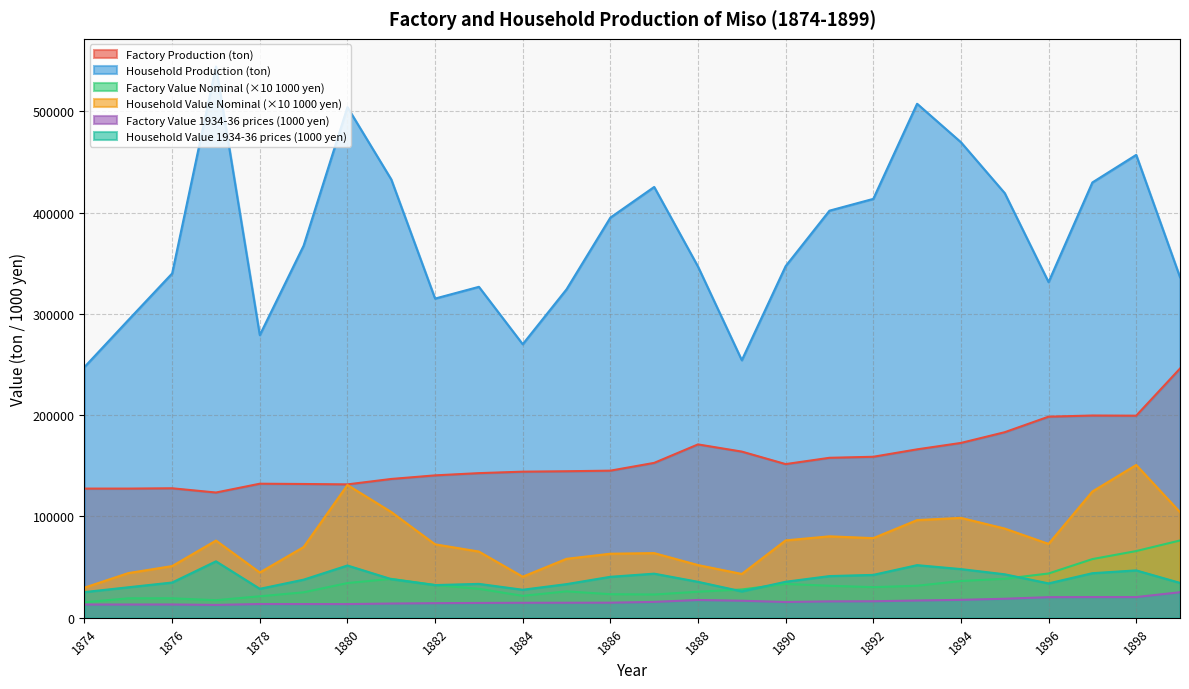

Reading right to left, extract all data points from this chart.

Factory Production (ton): 1899=246023	1898=199466	1897=199635	1896=198484	1895=183161	1894=172564	1893=166238	1892=158910	1891=157894	1890=151673	1889=164018	1888=171109	1887=152880	1886=145196	1885=144623	1884=144199	1883=142751	1882=140543	1881=136999	1880=131648	1879=132038	1878=132304	1877=123611	1876=127800	1875=127500	1874=127500
Household Production (ton): 1899=336164	1898=456930	1897=429724	1896=331350	1895=419160	1894=469451	1893=507416	1892=413498	1891=401857	1890=347096	1889=254212	1888=346646	1887=425280	1886=394995	1885=324232	1884=270004	1883=326682	1882=315082	1881=432701	1880=504041	1879=367308	1878=279022	1877=544290	1876=339904	1875=293895	1874=247586
Factory Value (1000 yen N): 1899=76270	1898=65820	1897=57890	1896=43670	1895=38460	1894=36240	1893=31590	1892=30190	1891=31580	1890=33370	1889=27880	1888=25670	1887=22930	1886=23230	1885=26030	1884=21630	1883=28550	1882=32320	1881=38360	1880=34230	1879=25090	1878=21170	1877=17310	1876=19170	1875=19130	1874=15300
Household Value (1000 yen N): 1899=104210	1898=150800	1897=124620	1896=72890	1895=88030	1894=98580	1893=96400	1892=78570	1891=80370	1890=76360	1889=43220	1888=51990	1887=63790	1886=63200	1885=58160	1884=40500	1883=65340	1882=72470	1881=104360	1880=131050	1879=69790	1878=44640	1877=76200	1876=50990	1875=44080	1874=29710
Factory Value 1934-36 (1000 yen R): 1899=25168	1898=20405	1897=20423	1896=20305	1895=18737	1894=17653	1893=17006	1892=16256	1891=16153	1890=15516	1889=16779	1888=17504	1887=15640	1886=14854	1885=14795	1884=14752	1883=14603	1882=14378	1881=14015	1880=13468	1879=13507	1878=13535	1877=12645	1876=13074	1875=13043	1874=13043
Household Value 1934-36 (1000 yen R): 1899=34390	1898=46744	1897=43960	1896=33897	1895=42880	1894=48025	1893=51909	1892=42301	1891=41110	1890=35508	1889=26006	1888=35462	1887=43506	1886=40408	1885=33169	1884=27621	1883=33420	1882=32232	1881=38127	1880=51563	1879=37576	1878=28544	1877=55681	1876=34772	1875=30066	1874=25328